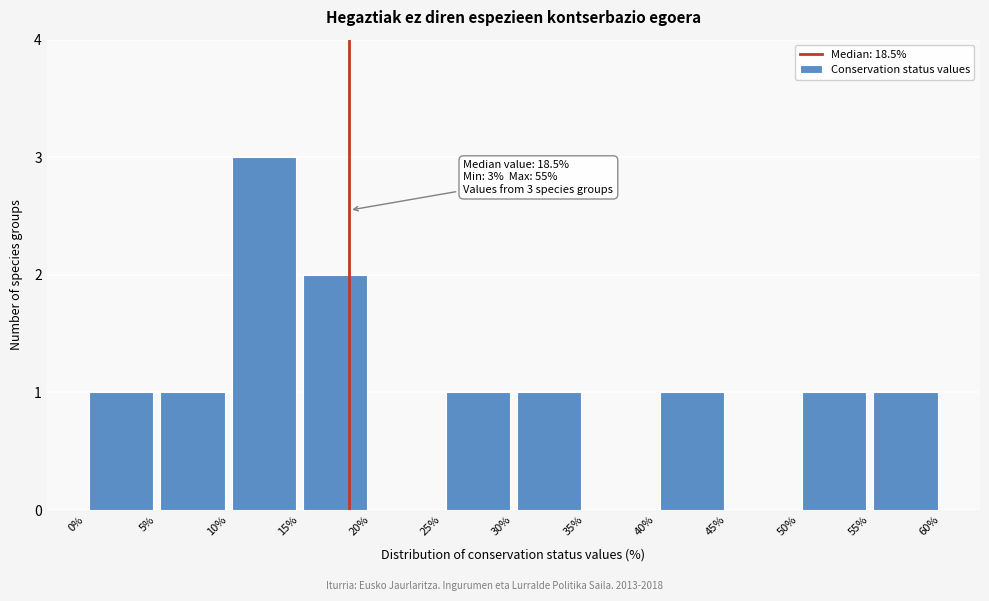

Which range on the x-axis has the tallest bar?

10% to 15%